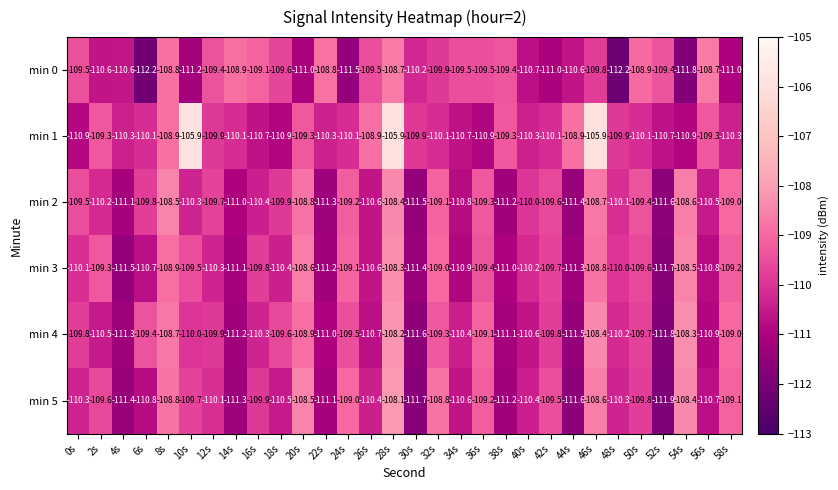

What value does the min 3 series have at 12s?

-110.3